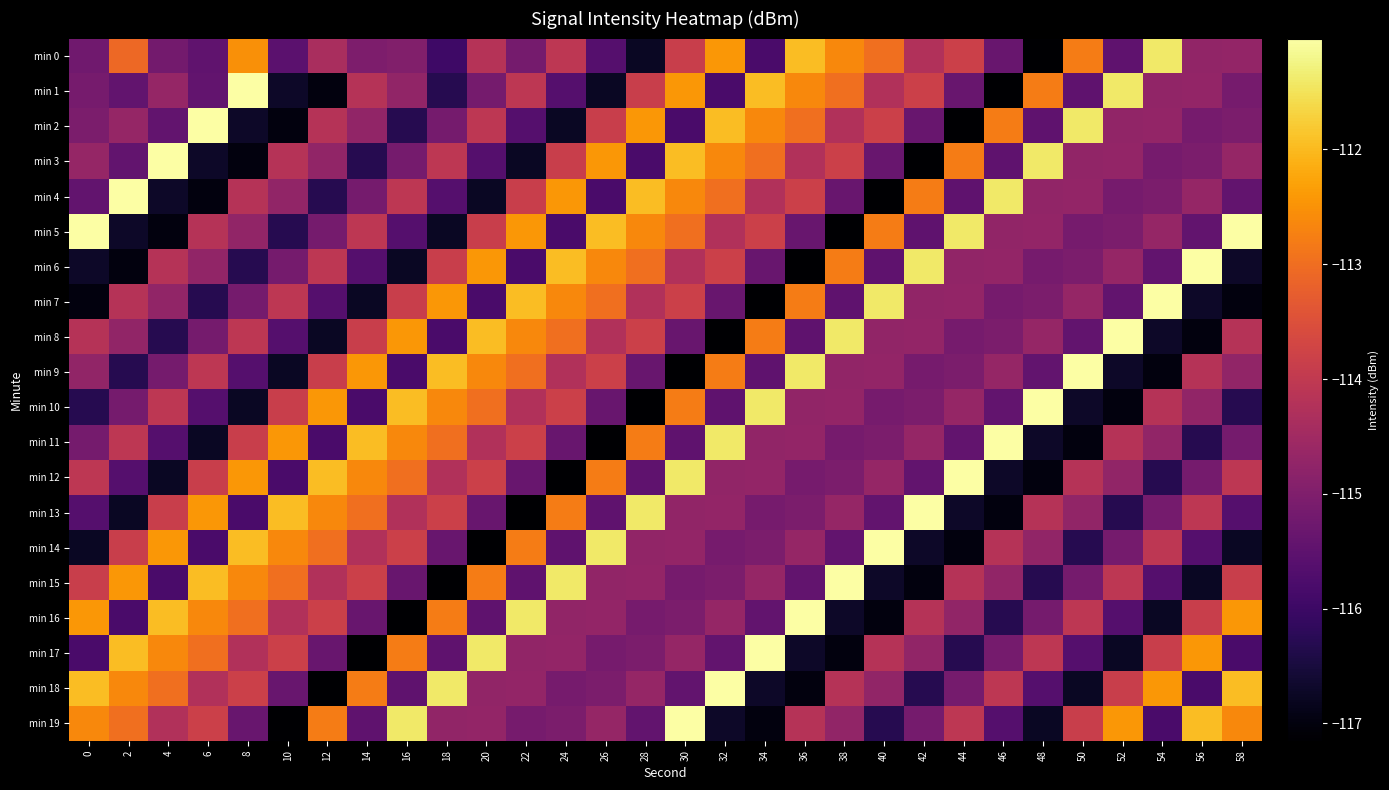

Rank the series at 16 from highest to lowest value.

min 19, min 10, min 8, min 11, min 17, min 12, min 14, min 7, min 4, min 13, min 1, min 0, min 3, min 15, min 18, min 5, min 9, min 2, min 6, min 16